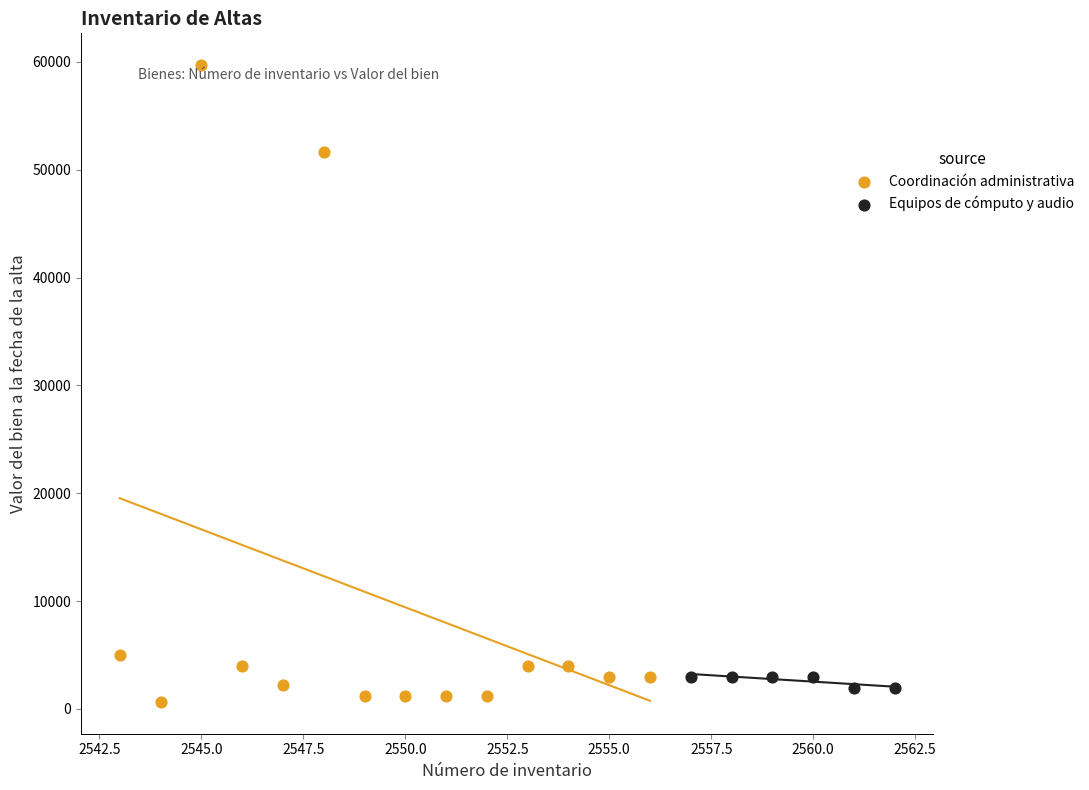

Which series reaches the minimum Y coordinate?

Coordinación administrativa